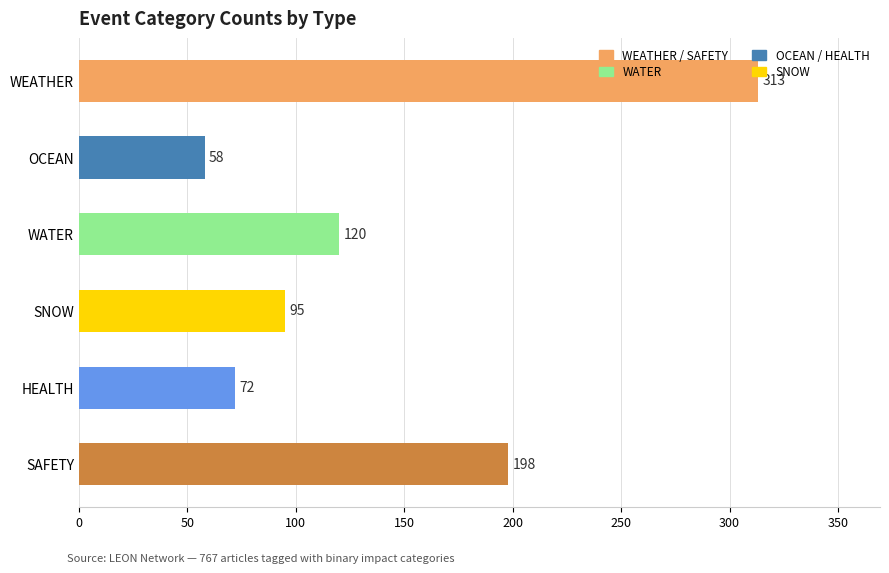

What is the change in value from OCEAN to WATER?

+62